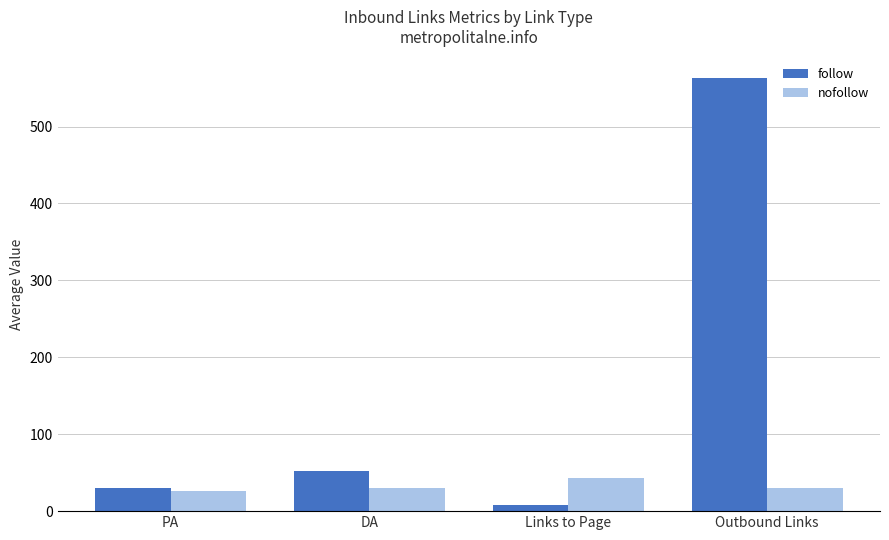

Does the chart contain stacked bars?

No